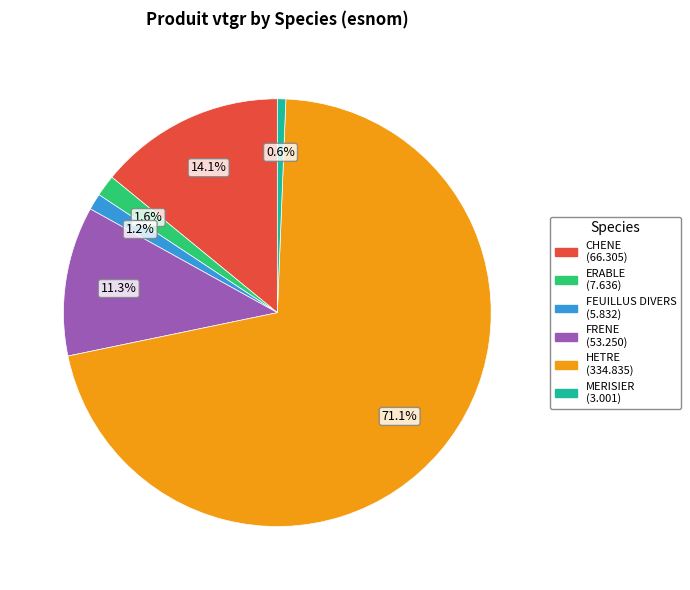

Which slice is the largest?

HETRE